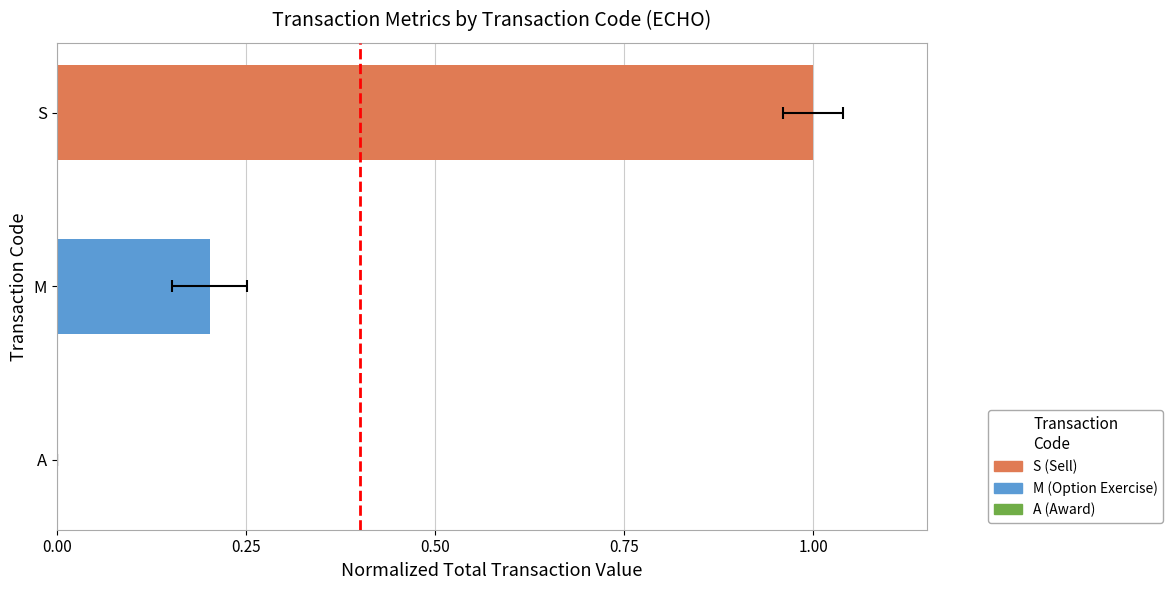

What is the average value?

0.4